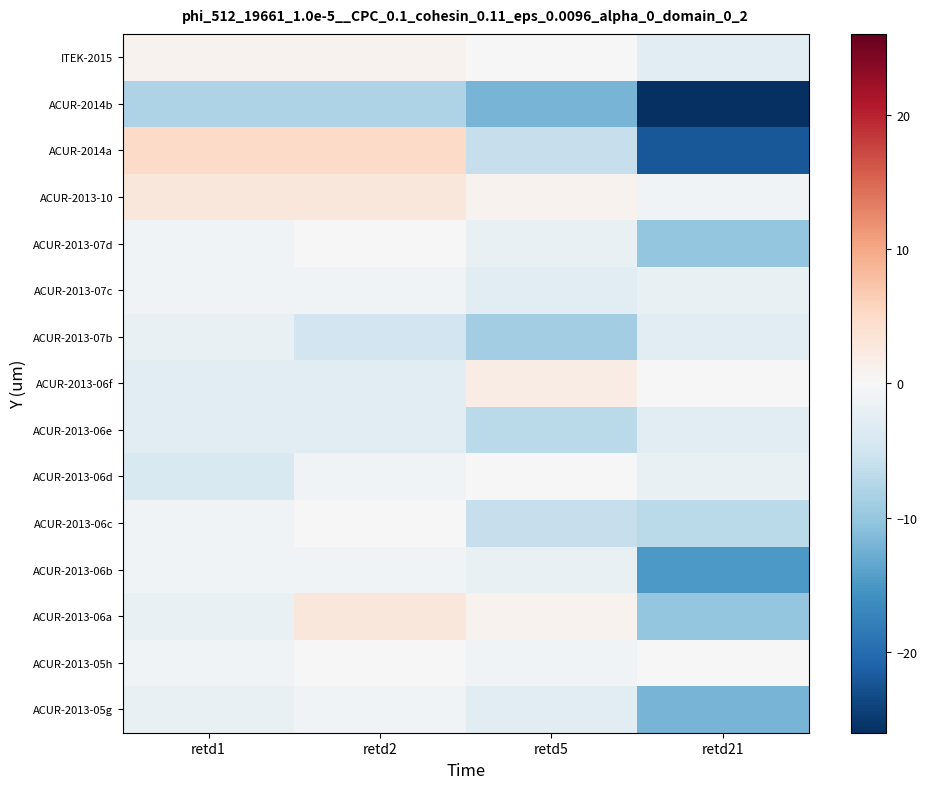

Between retd1 and retd5, which series saw the biggest shift?

ACUR-2014a